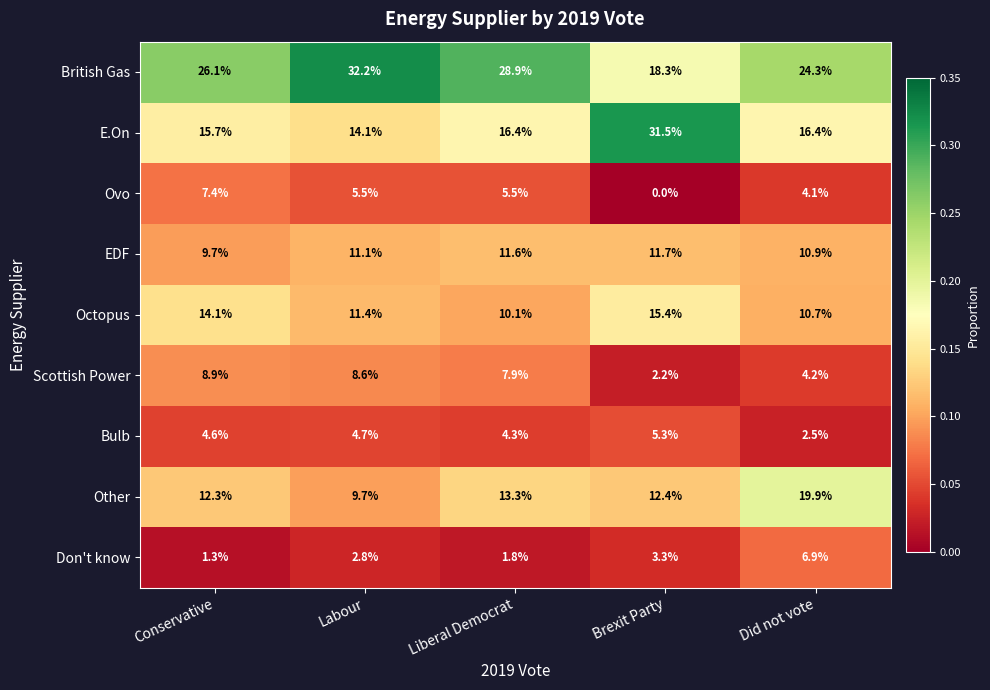

What is the average value of the Scottish Power series?

6.4